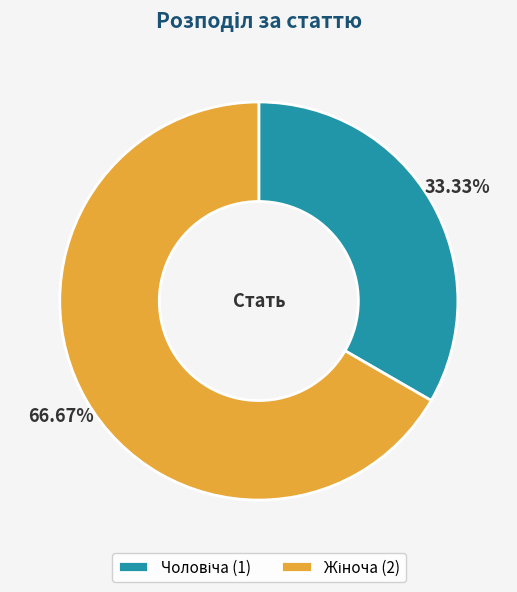

Is it true that Чоловіча is 26% of the pie?

False